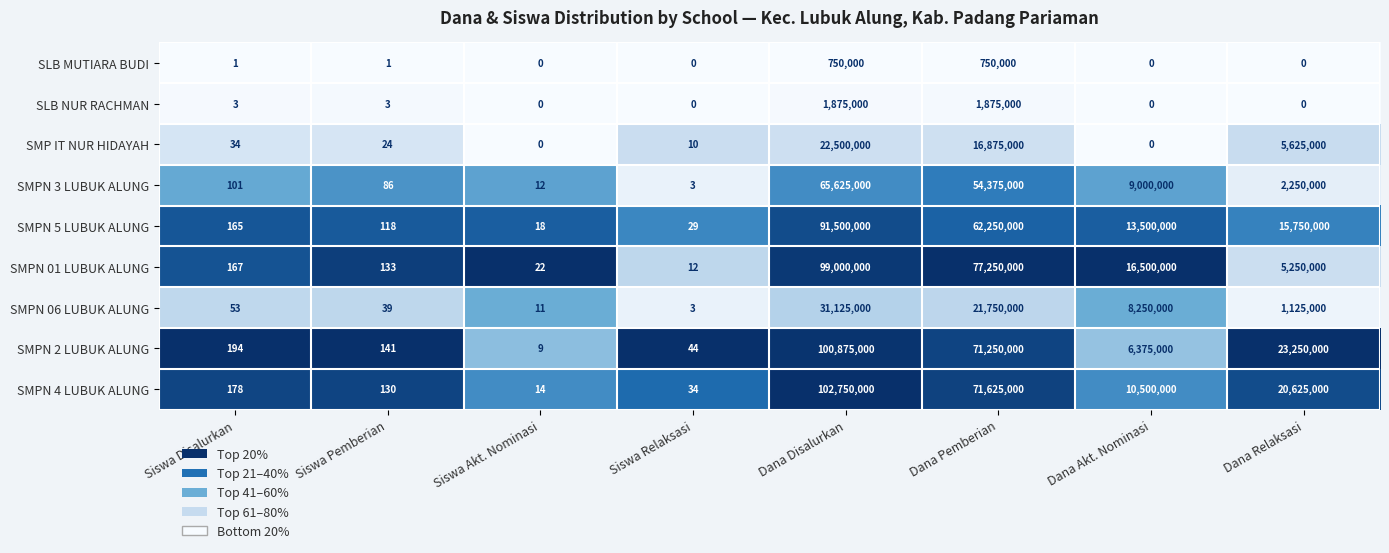

Is the value of SLB NUR RACHMAN at Siswa Pemberian greater than the value of SMPN 2 LUBUK ALUNG at Siswa Relaksasi?

No